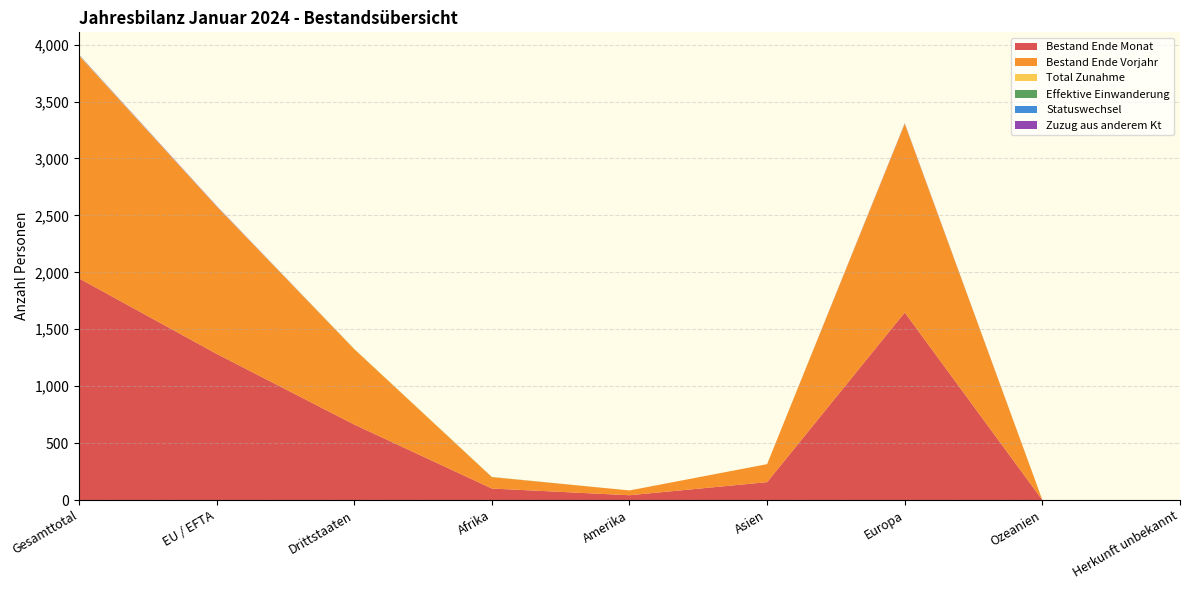

Reading left to right, what are all the values shown in this chart?

Bestand Ende Monat: 1947	1284	663	101	42	157	1647	0	0
Bestand Ende Vorjahr: 1956	1294	662	100	42	158	1656	0	0
Total Zunahme: 4	2	2	1	0	0	3	0	0
Effektive Einwanderung: 1	0	1	1	0	0	0	0	0
Statuswechsel: 1	1	0	0	0	0	1	0	0
Zuzug aus anderem Kt: 3	3	0	0	0	0	3	0	0